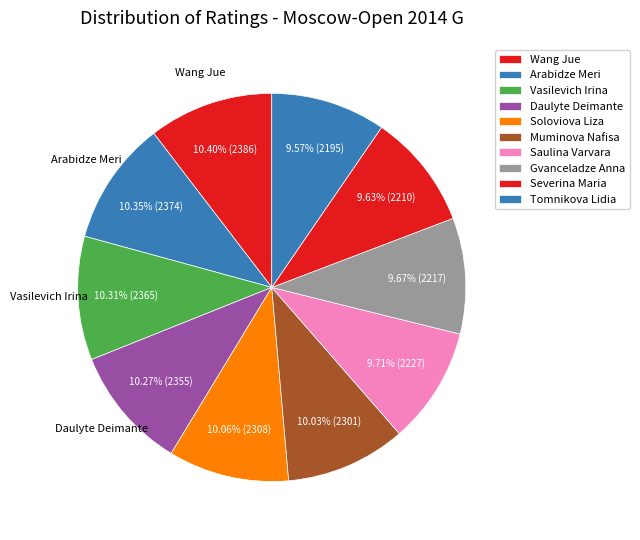

Count the number of slices in the pie.

10